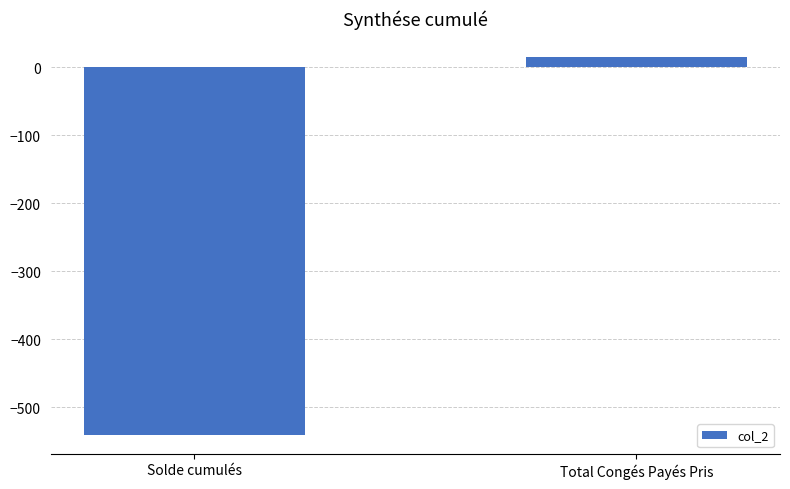

What is the sum of all values?

-526.1